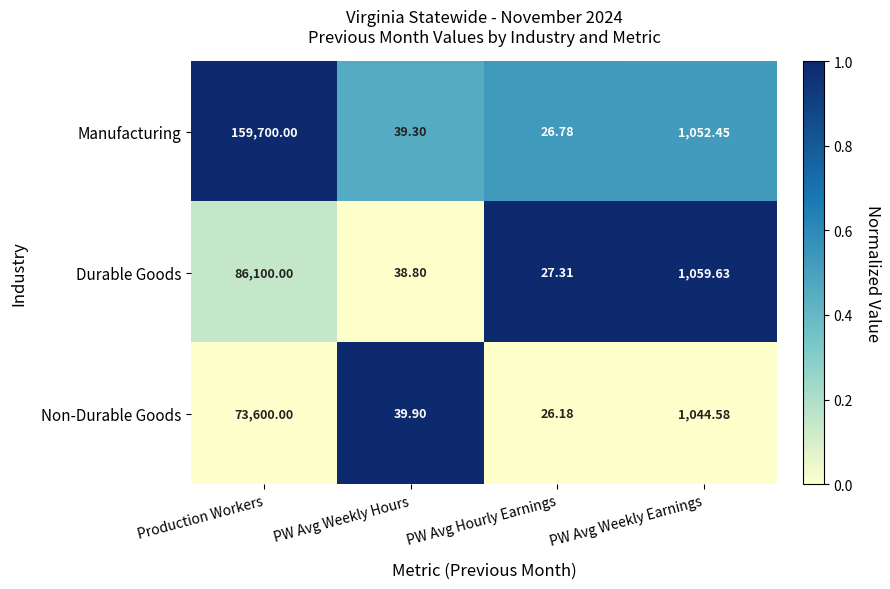

Rank the series at Production Workers from highest to lowest value.

Manufacturing, Durable Goods, Non-Durable Goods